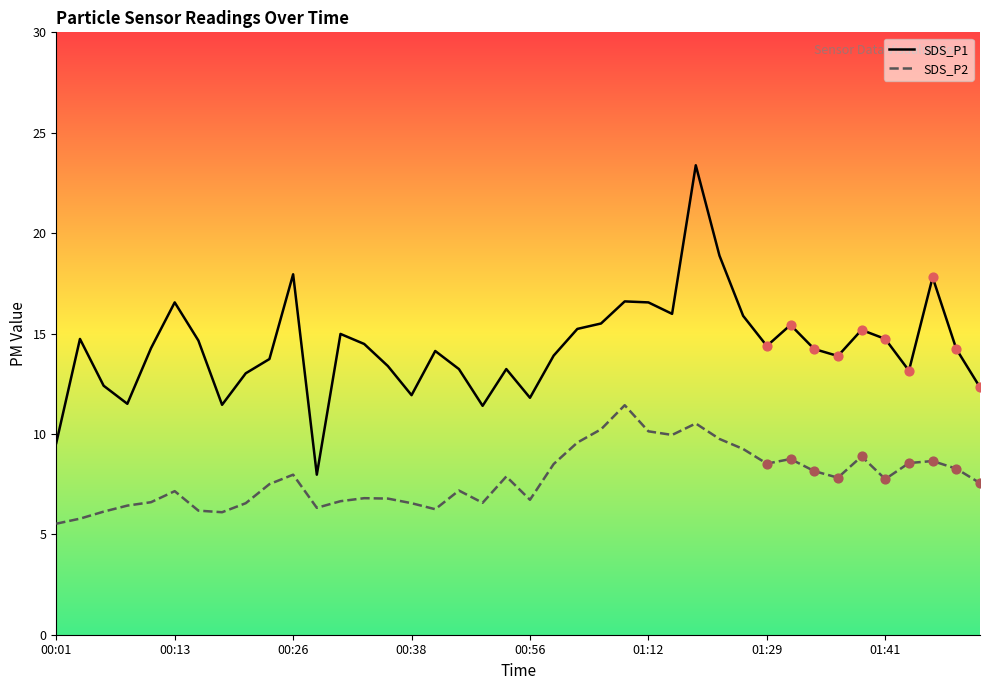

Which series has the widest spread of values?

SDS_P1